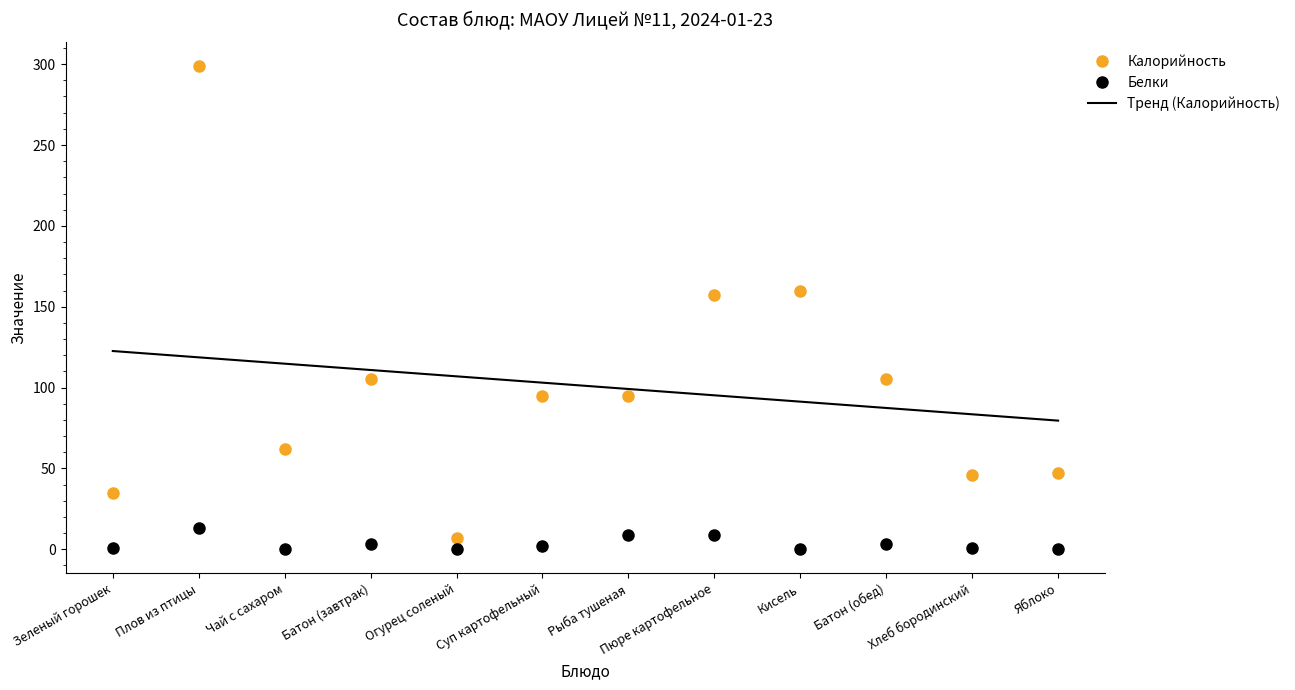

How many data points in Калорийность are less than 95?

5